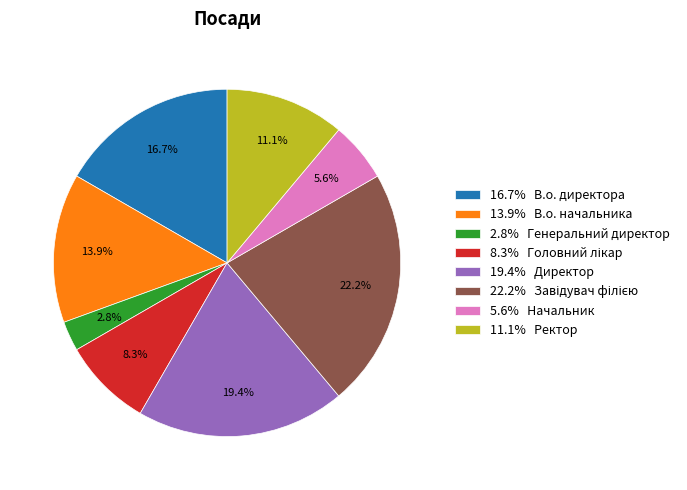

How many slices are in this pie chart?

8